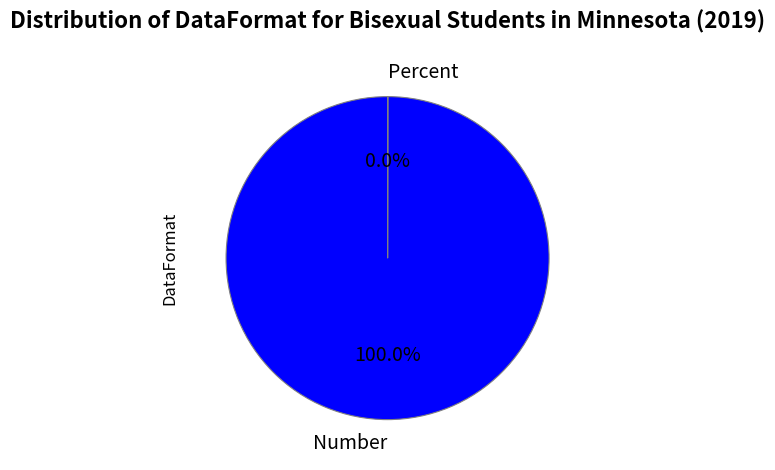

Which slice represents more than half of the pie?

Number